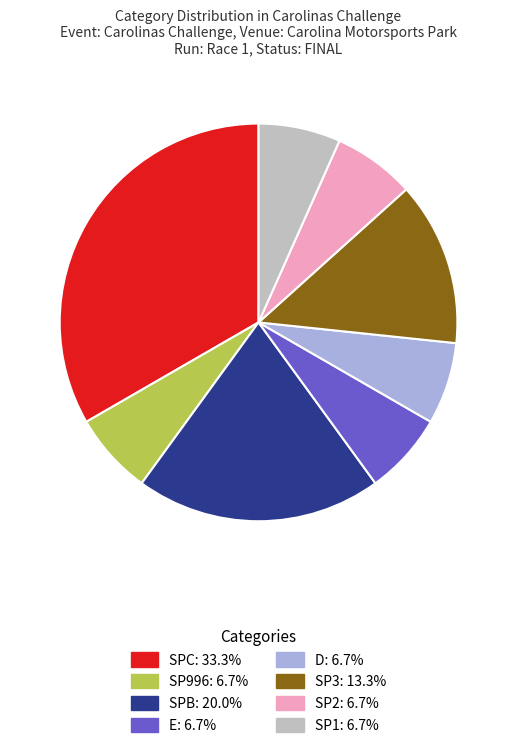

Combined, do D and SP1 account for over 50%?

No